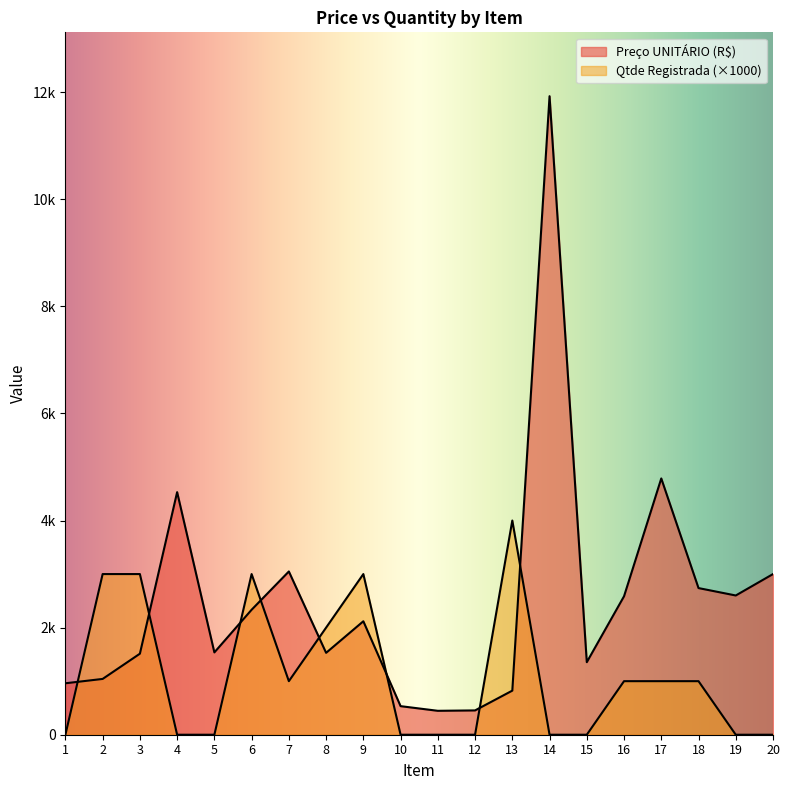

The value of Qtde Registrada at 13 is 4000.0. True or false?

True